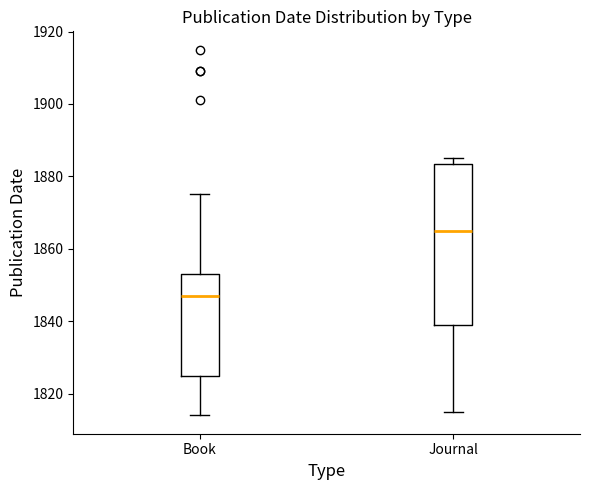

Where does the median line of the box for Book sit on the y-axis? The values are not printed on the chart, so give them approximately, as read against the axis.

1848